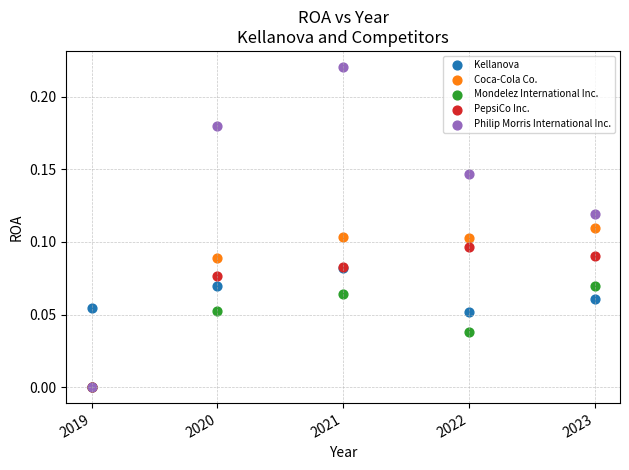

What are all the series names shown in the legend?

Kellanova, Coca-Cola Co., Mondelez International Inc., PepsiCo Inc., Philip Morris International Inc.